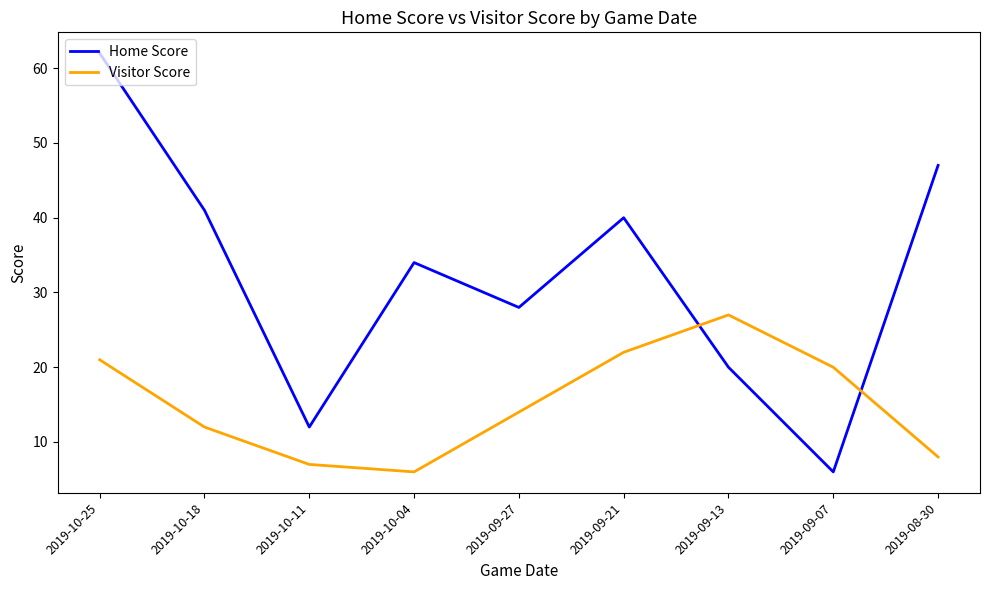

What position from the left is 2019-10-18?

2